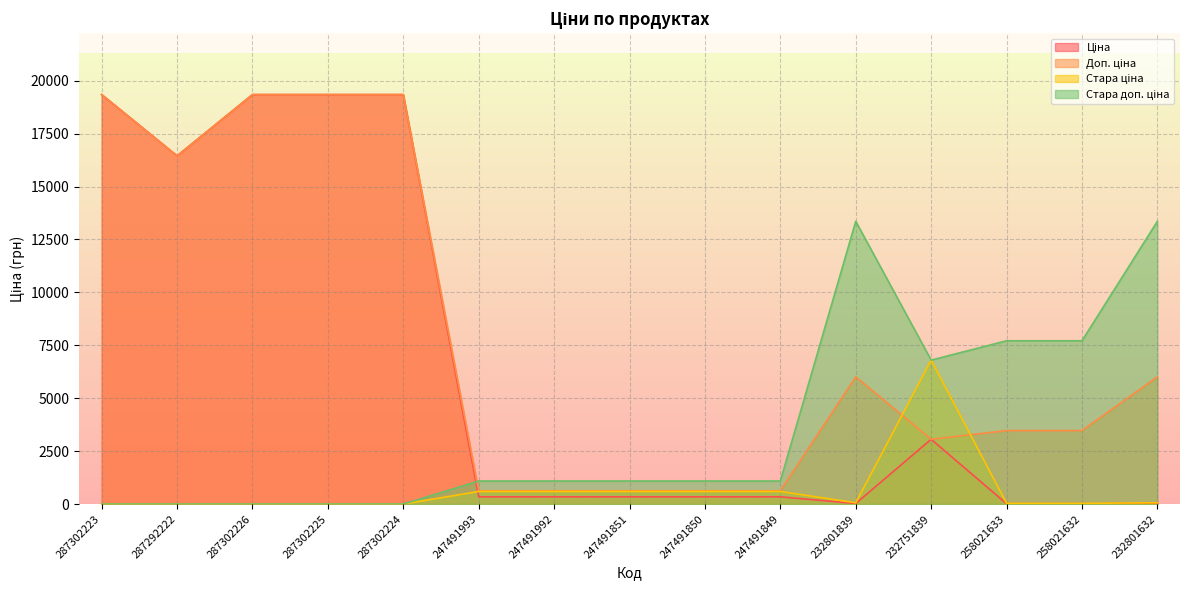

Where is Стара ціна nearest to the value 3399?

247491993